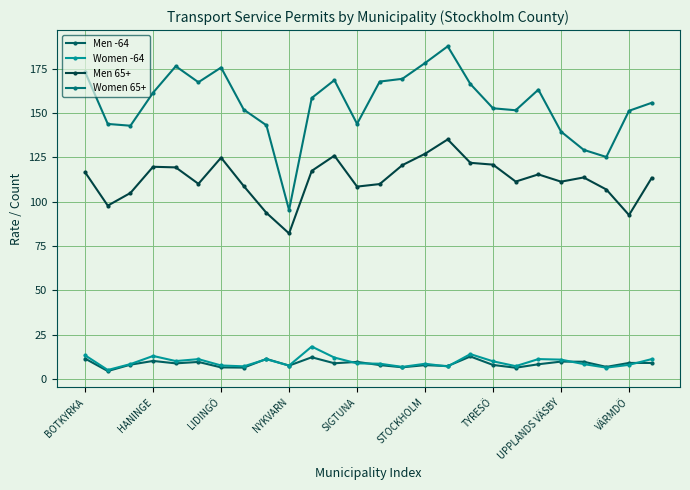

Where is Men 65+ nearest to the value 108?

SIGTUNA